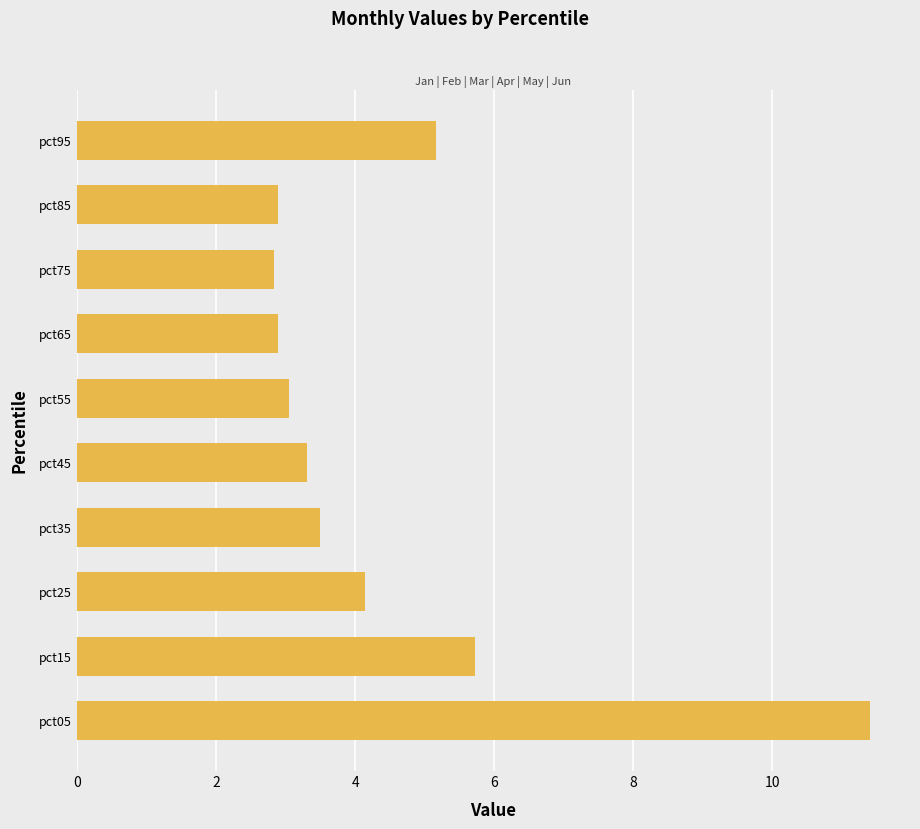

At how many categories does at least one series exceed 0?

10